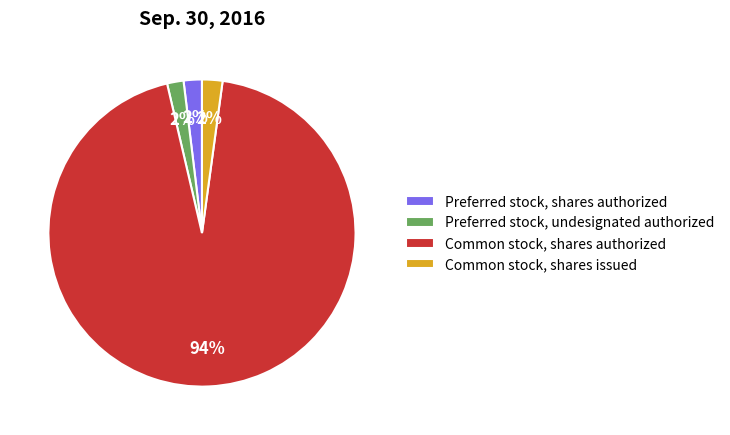

The Preferred stock, undesignated authorized slice represents 2% of the pie. True or false?

True